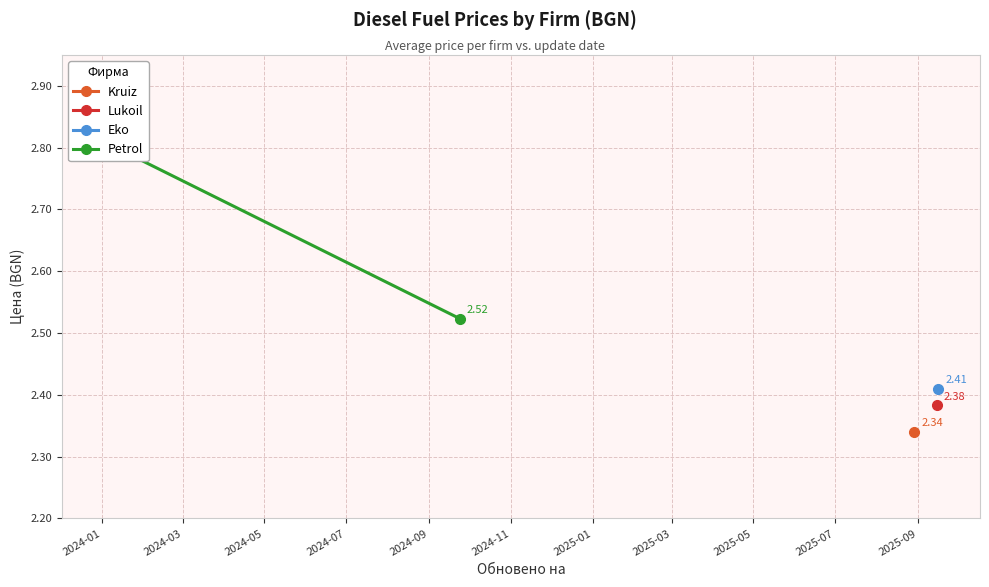

What is the change in value from 2024-01 to 2024-03?

-0.3